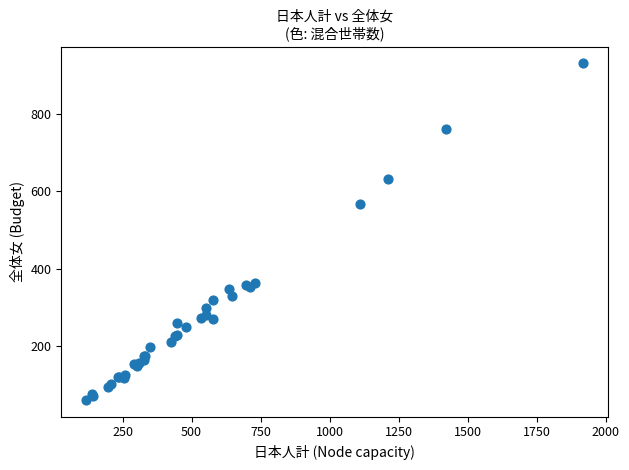

What Y value in the scatter plot is closest to 496?

568